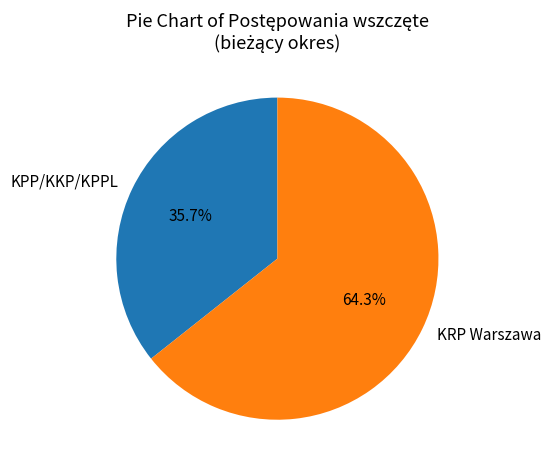

What portion of the pie excludes KPP/KKP/KPPL?

64.3%